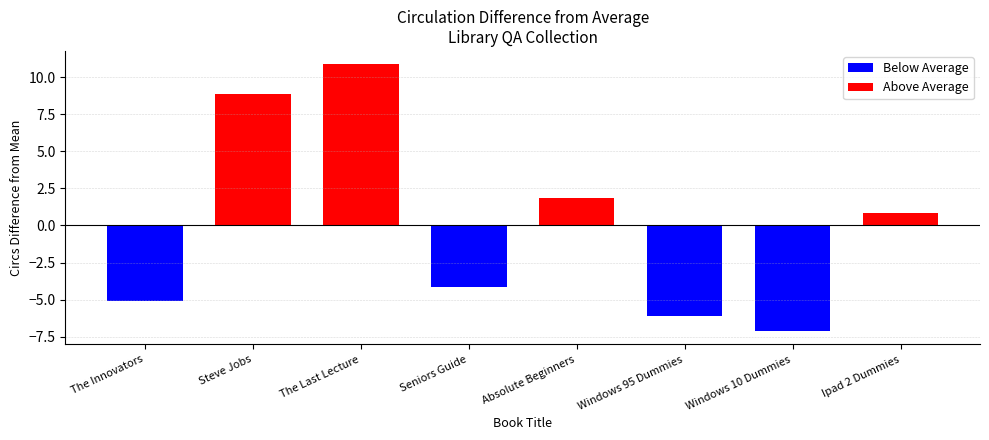

How many categories are shown in the chart?

8